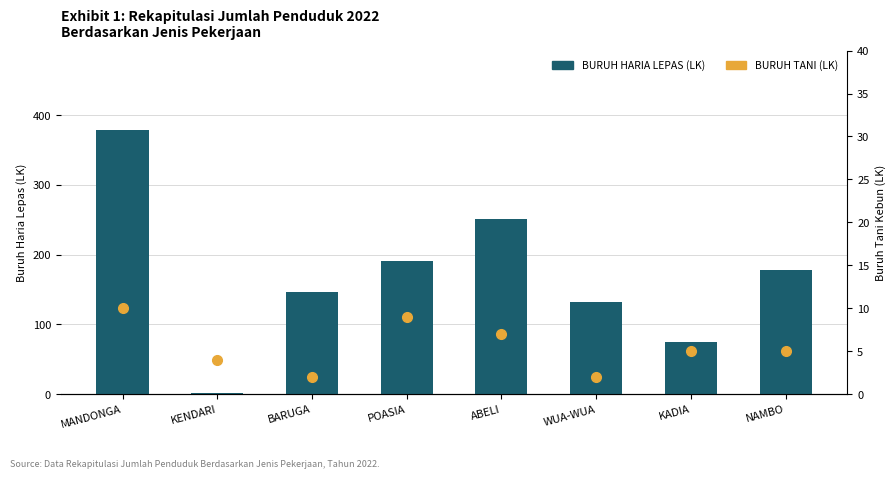

Where is BURUH TANI (LK) nearest to the value 6?

ABELI